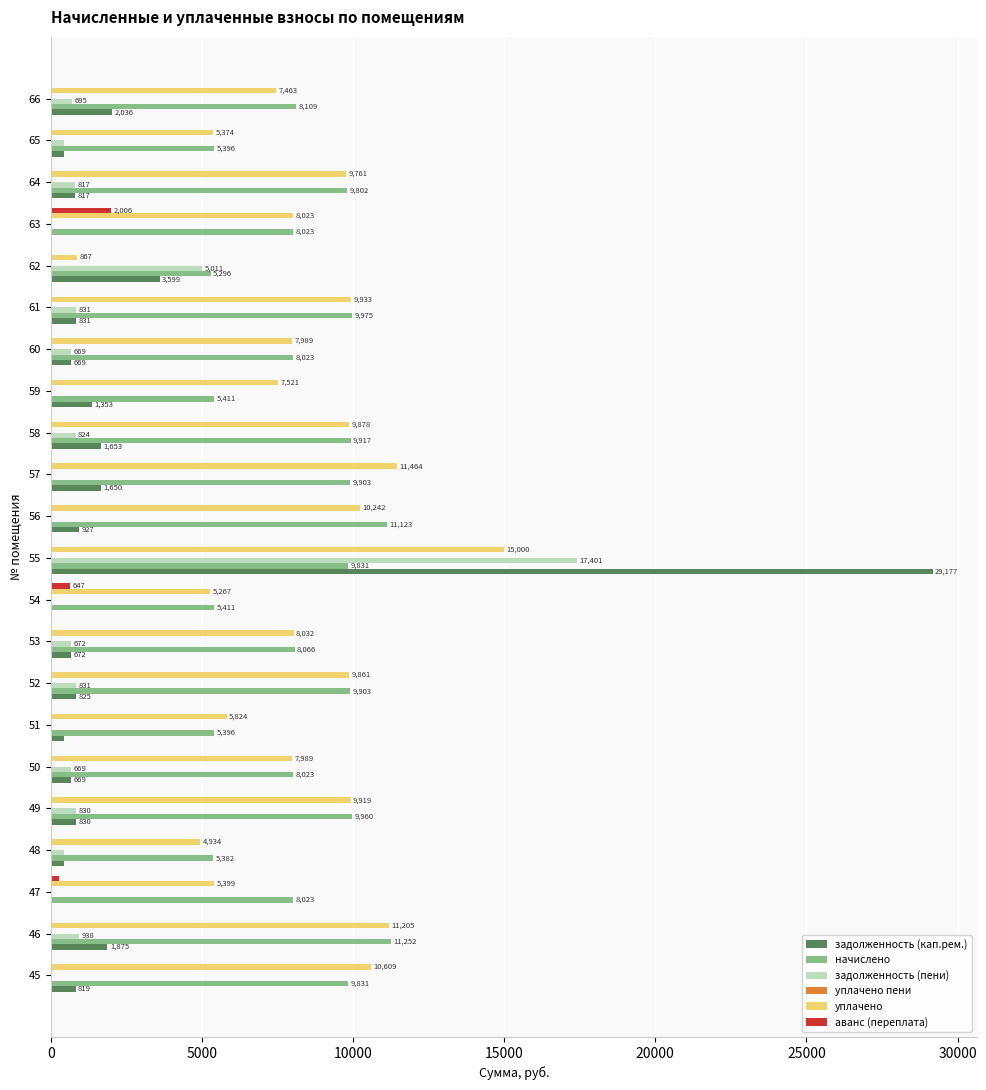

Is the value of уплачено at 47 greater than the value of начислено at 59?

No